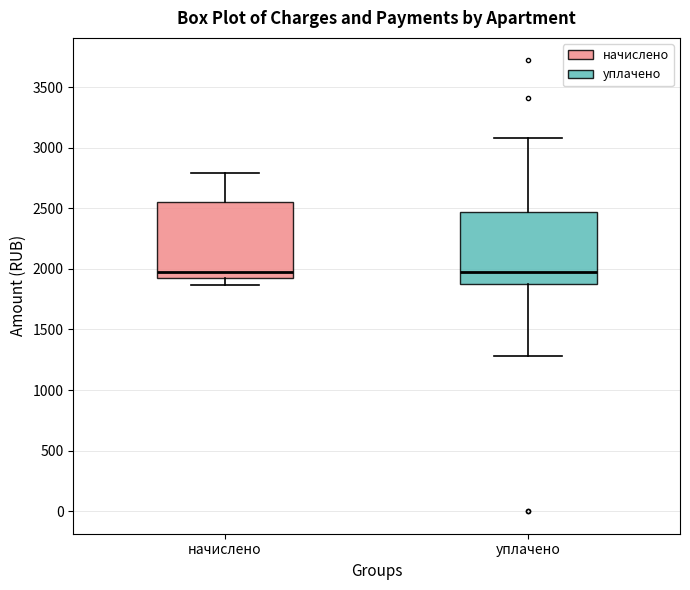

Reading left to right, read every box against the y-axis: the position of its median line, the range the box covers, and the ends of its whiskers. The values are not printed on the chart, so give them approximately, as read against the axis.

начислено: median 1950 (just above the box's lower edge), box 1950 to 2550, whiskers 1850 to 2800
уплачено: median 1950, box 1900 to 2450, whiskers 1300 to 3100